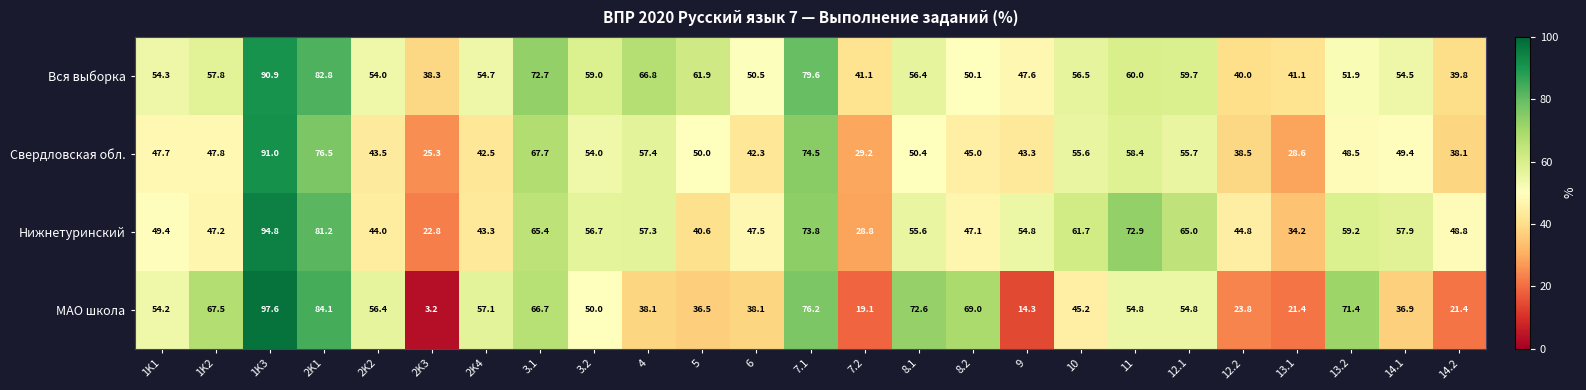

The value of Нижнетуринский at 6 is 47.5. True or false?

True